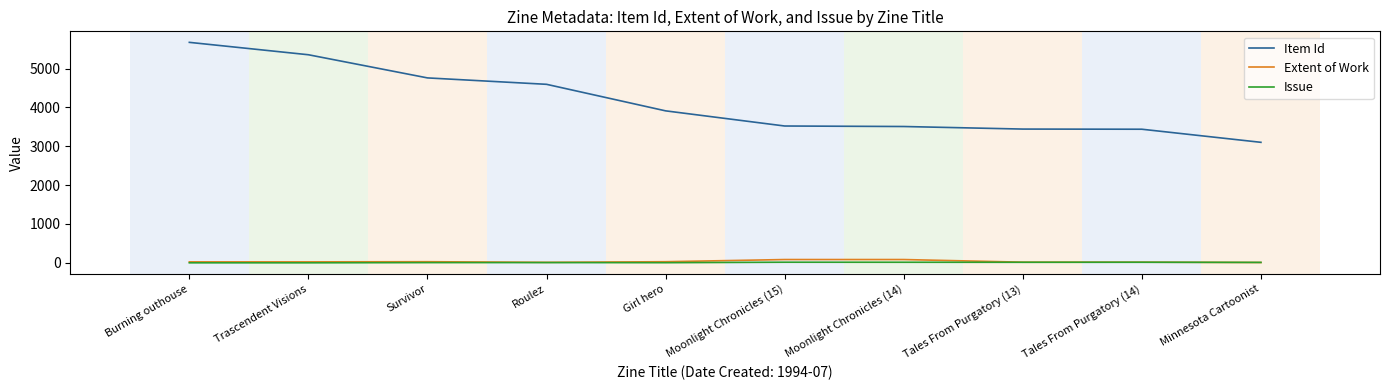

Which series has the widest spread of values?

Item Id